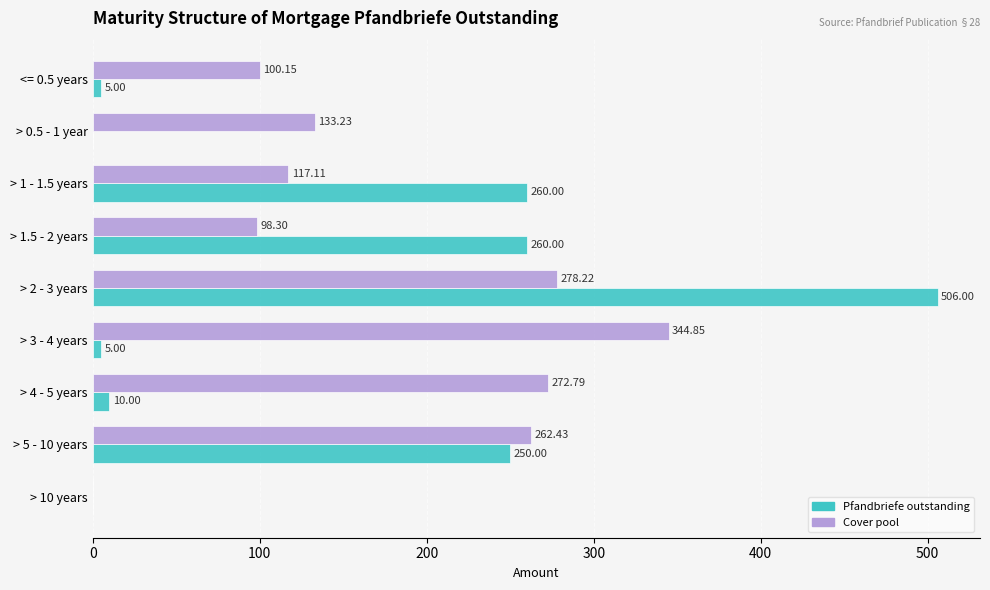

Which series changed the most between <= 0.5 years and > 4 - 5 years?

Cover pool